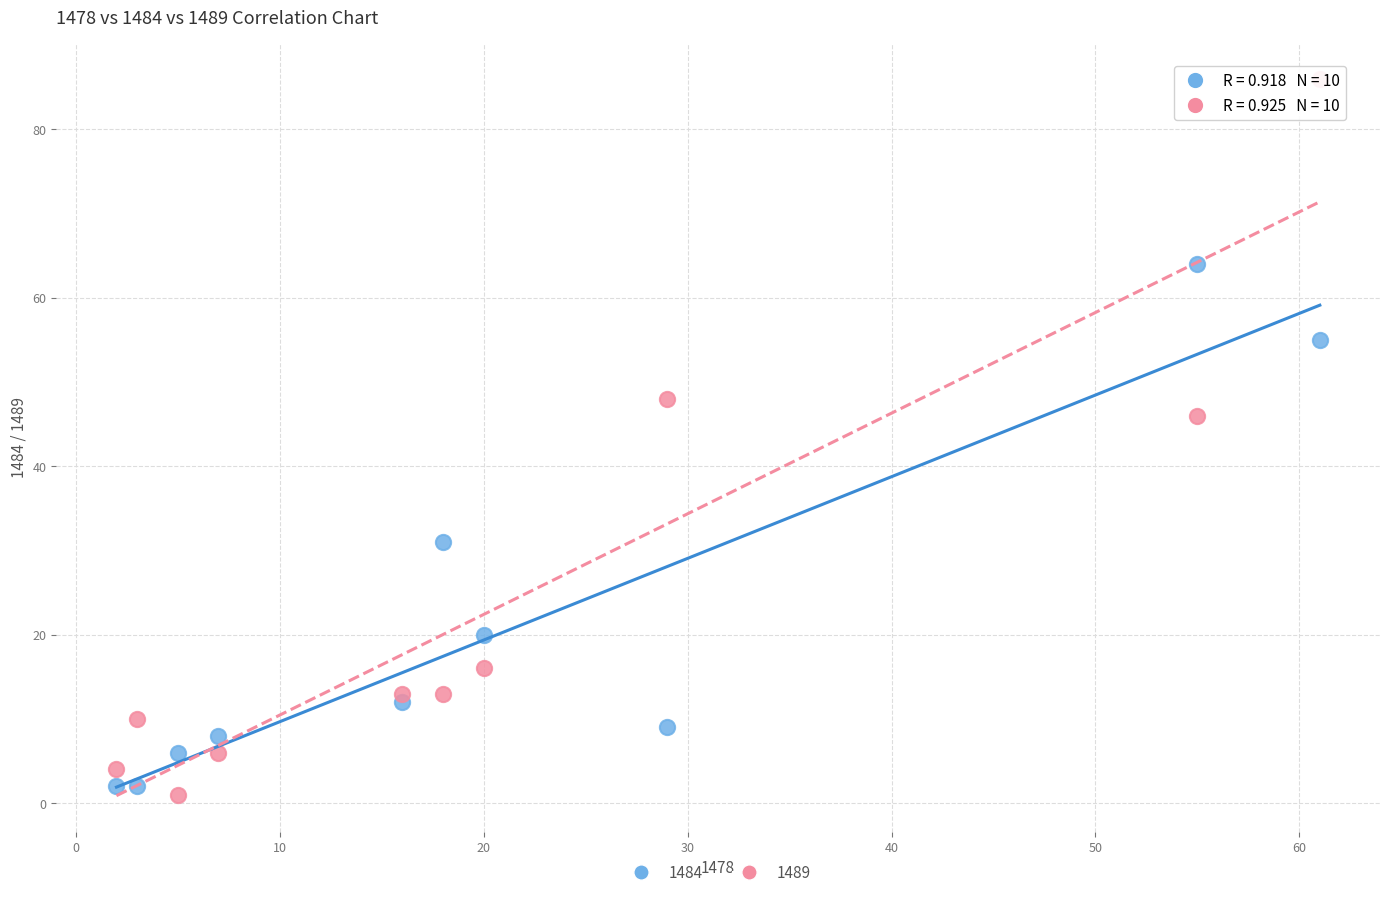

Across all data points, what is the range of Y values (max minus min)?

85